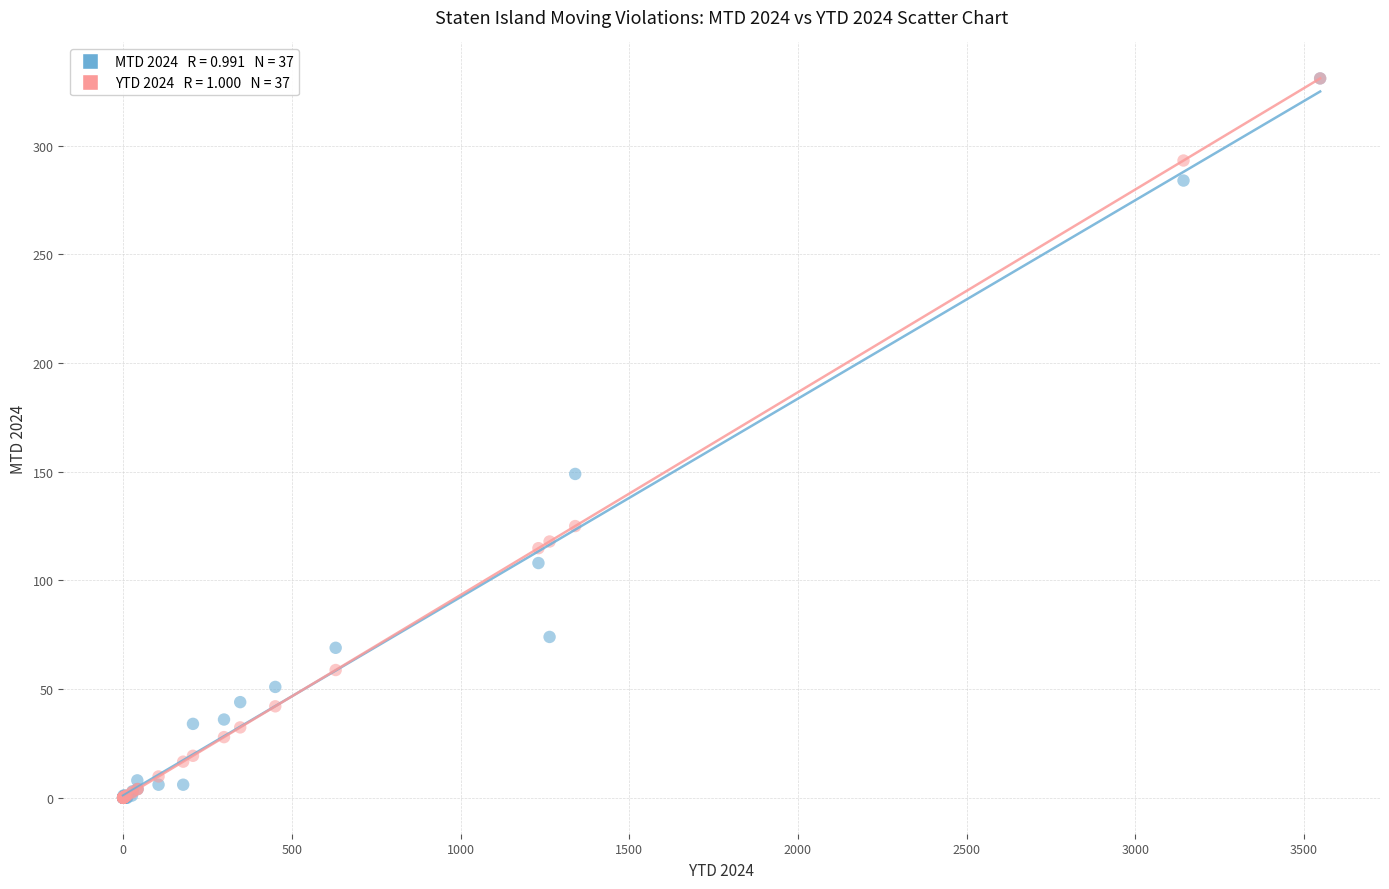

Across all series, what Y value is closest to 165?

149.0